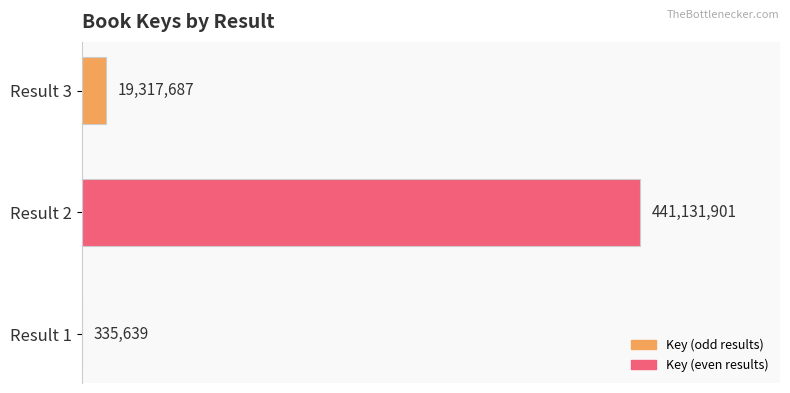

What is the sum of all values?

460785227